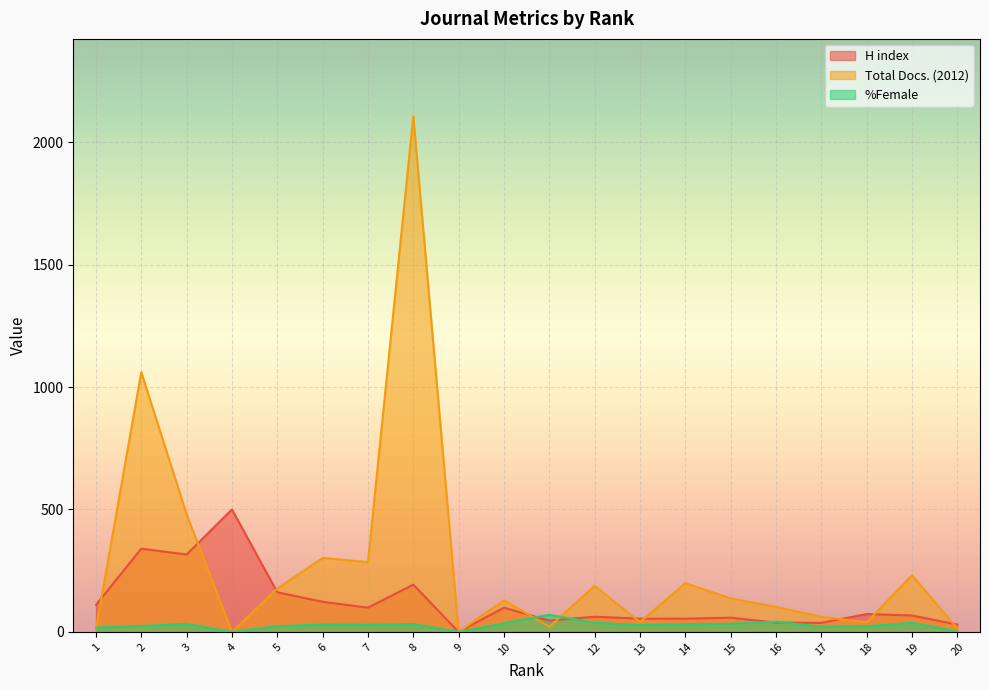

Reading left to right, what are all the values shown in this chart?

H index: 1=110	2=340	3=316	4=500	5=162	6=123	7=99	8=193	9=0	10=99	11=46	12=62	13=54	14=54	15=58	16=38	17=37	18=73	19=67	20=30
Total Docs. (2012): 1=11	2=1061	3=480	4=0	5=177	6=302	7=285	8=2106	9=0	10=129	11=21	12=188	13=40	14=199	15=137	16=102	17=62	18=39	19=232	20=14
%Female: 1=18	2=24	3=33	4=0	5=23	6=30	7=29	8=32	9=0	10=35	11=70	12=37	13=28	14=32	15=33	16=42	17=21	18=23	19=37	20=2